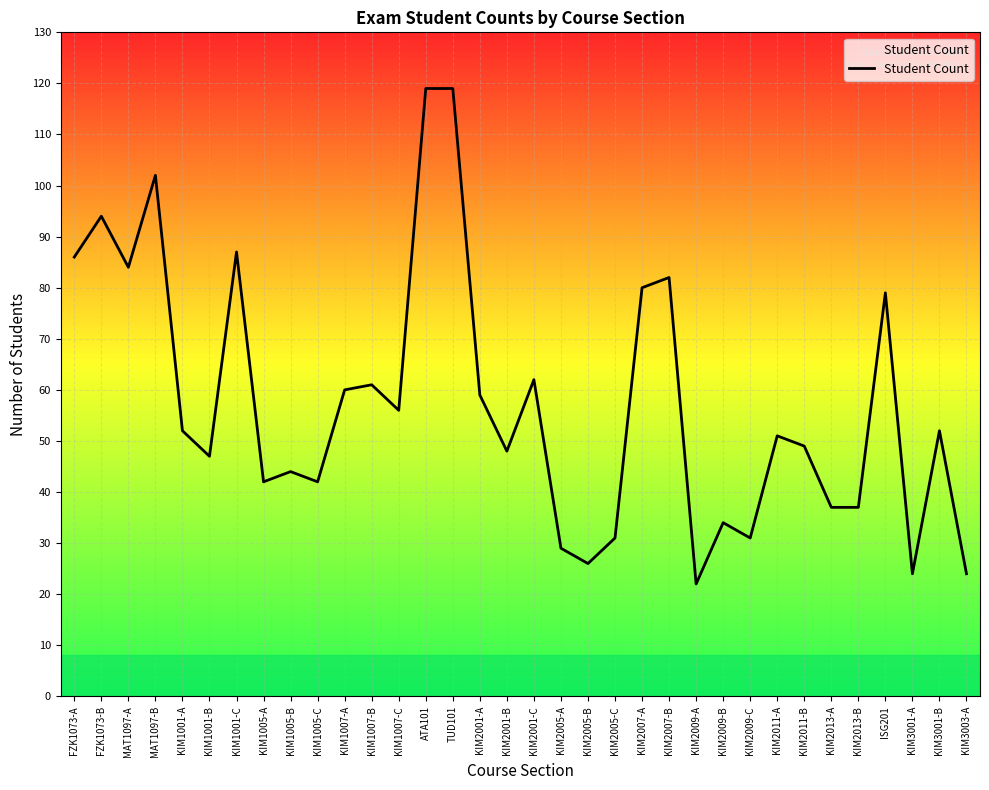

At which label is the value closest to 70?

KIM2001-C